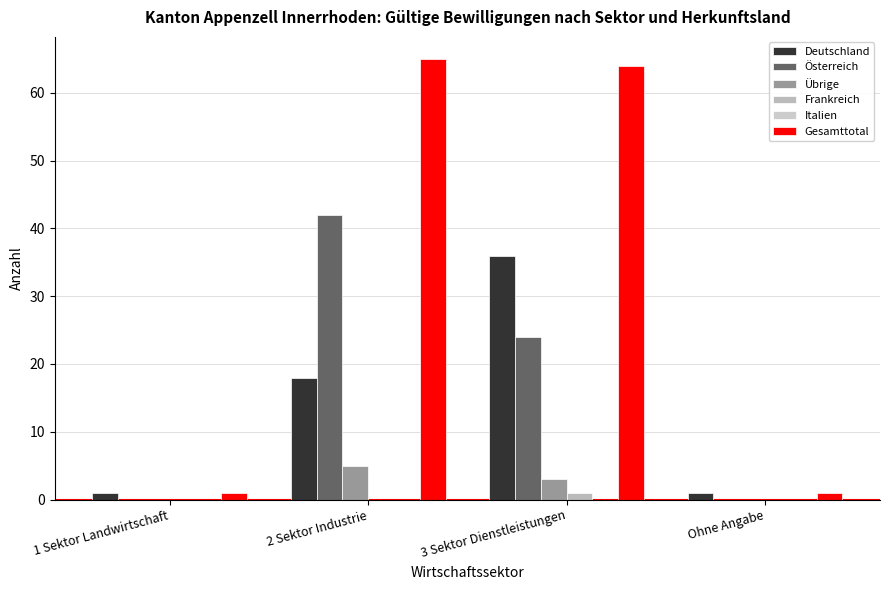

Are the bars grouped side by side (vs. stacked)?

Yes